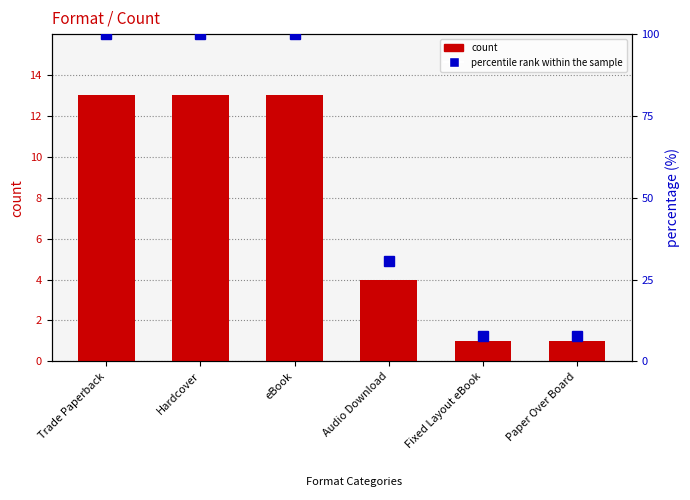

What is the label of the 2nd bar from the left?

Hardcover